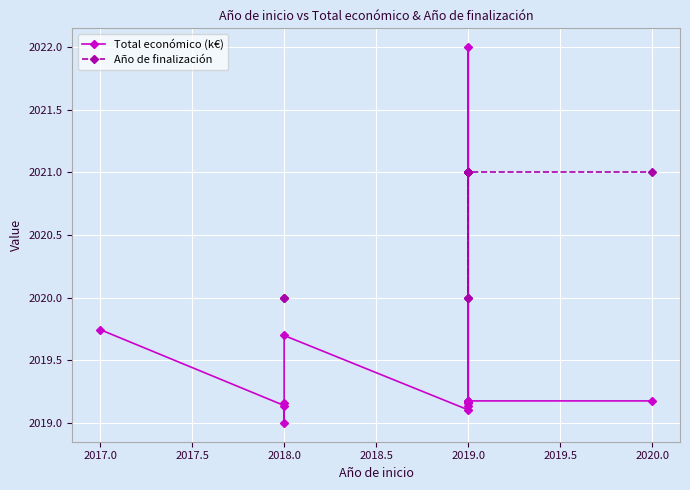

True or false: Año de finalización and Total económico (k€) intersect in this chart.

True